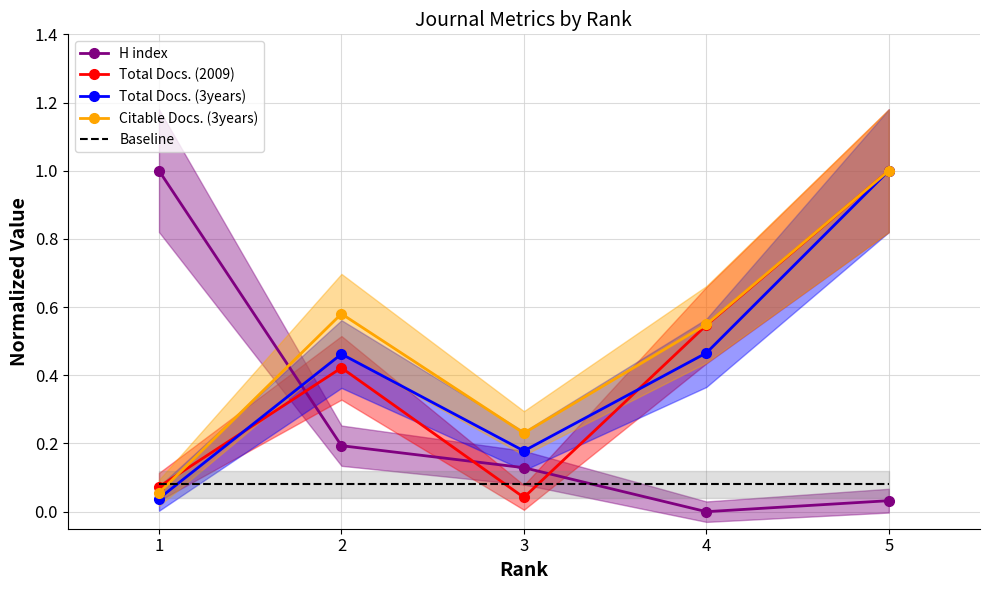

What is the spread (max minus min) of values at 1?

1.0